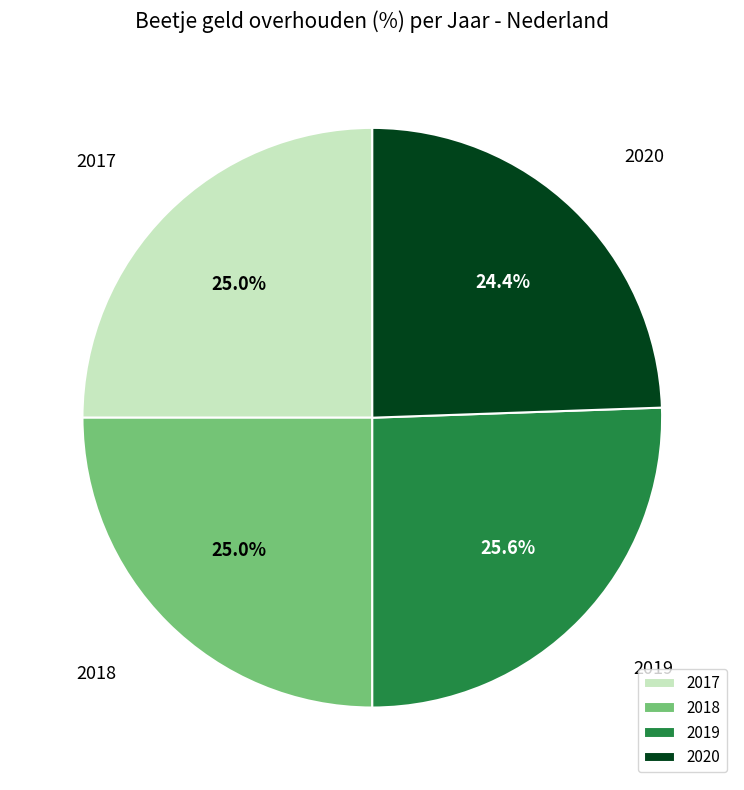

What percentage is the 2020 slice, to the nearest percent?

24%